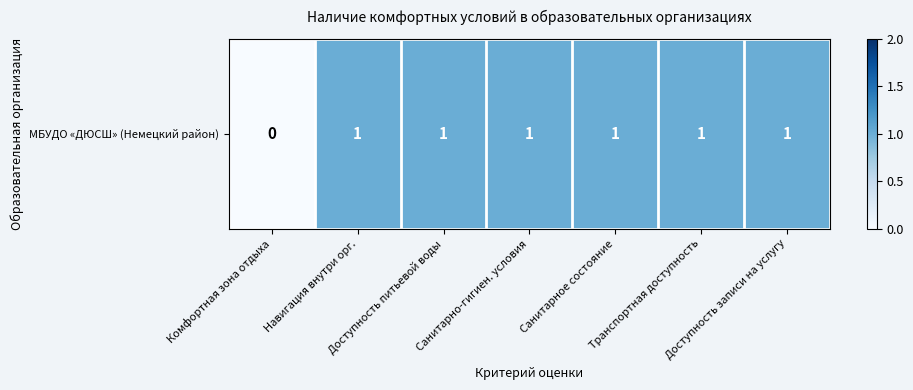

What value does the data have at Доступность питьевой воды?

1